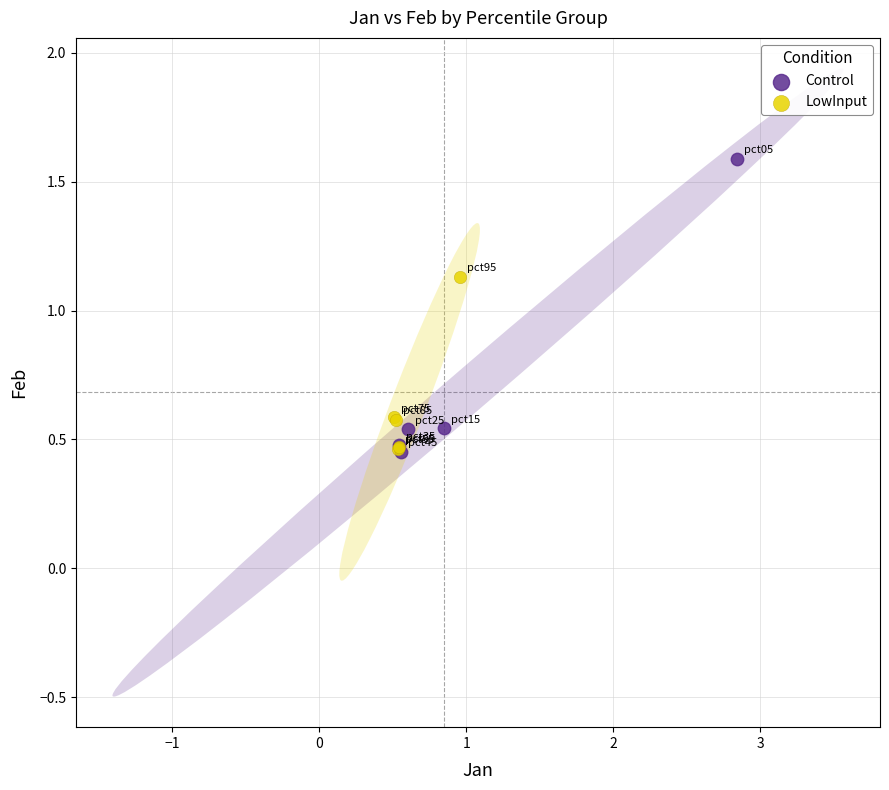

What are all the series names shown in the legend?

Control, LowInput